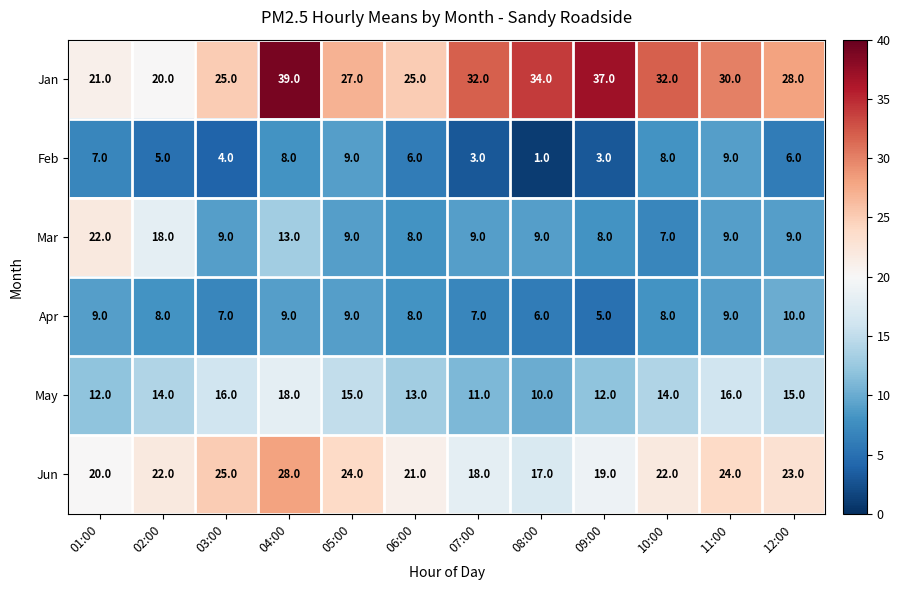

What is the sum of the Mar values at 11:00 and 12:00?

18